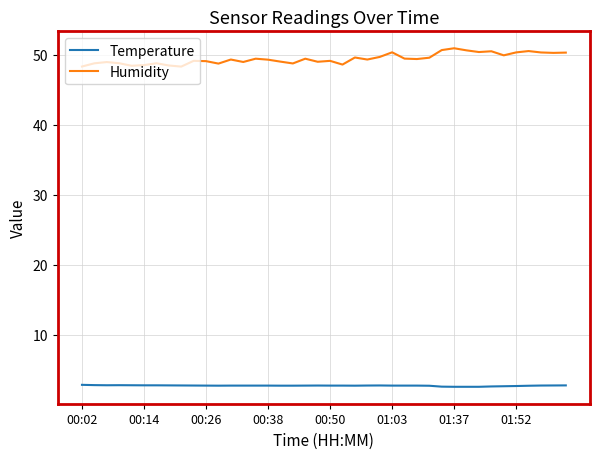

True or false: Temperature and Humidity cross at least once.

False